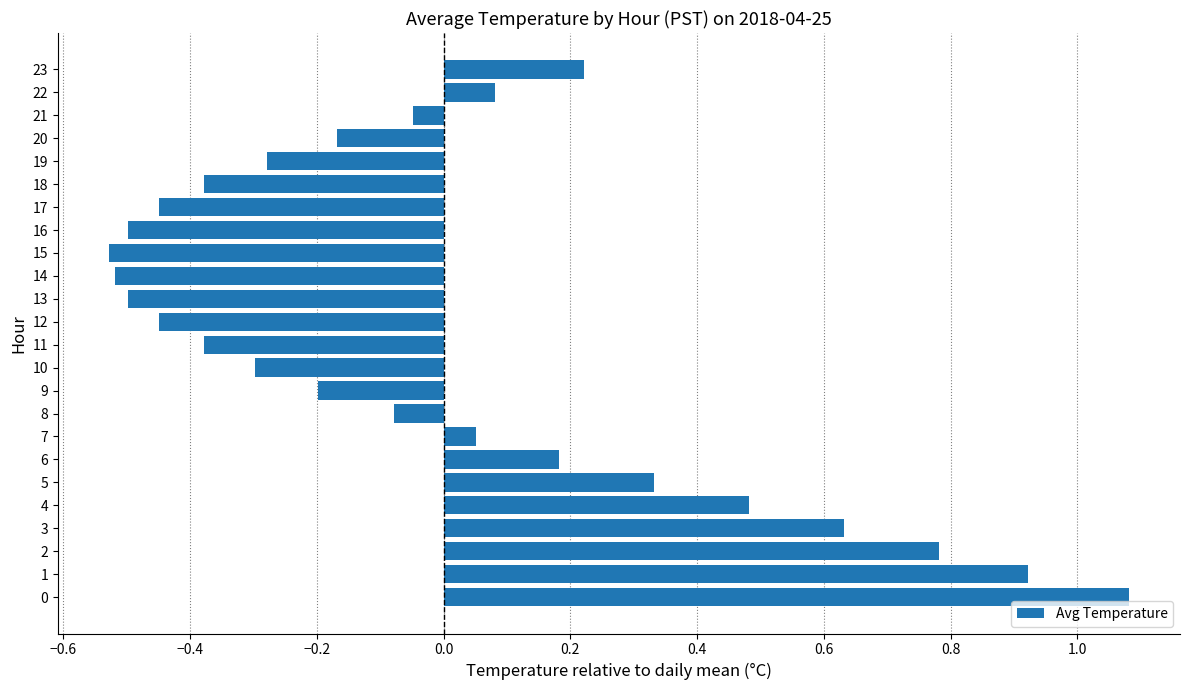

Is it true that the value at 17 is -0.2?

False